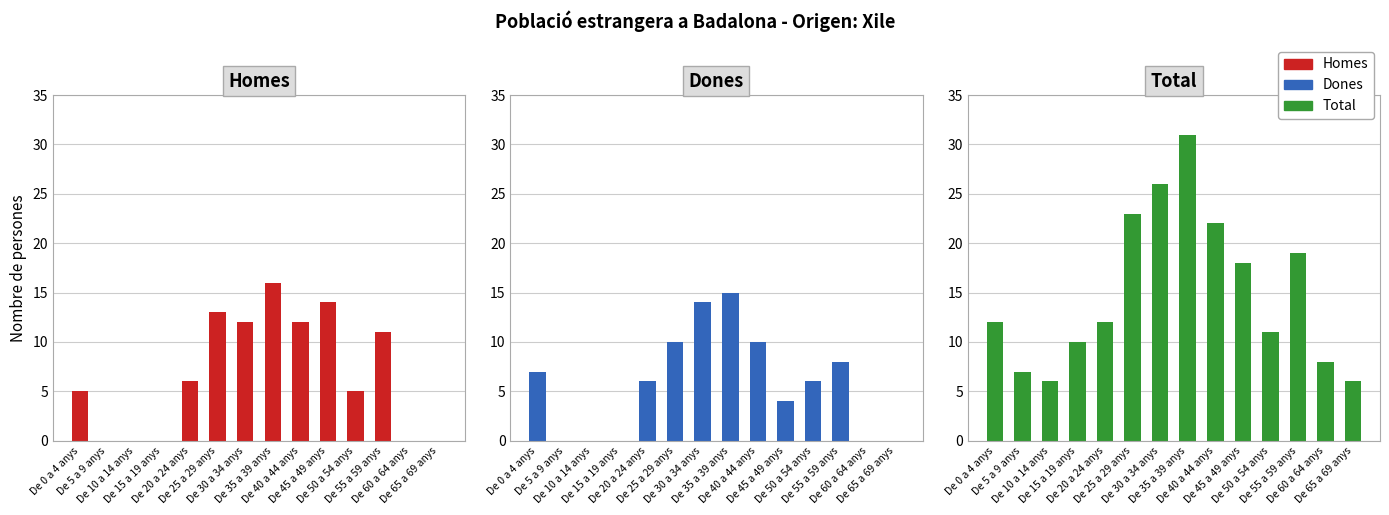

What is the greatest value displayed?

31